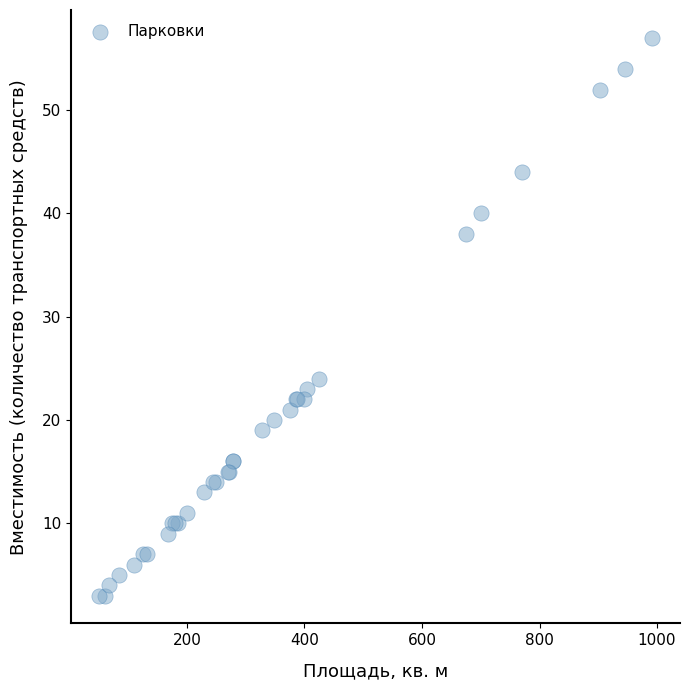

What Y value in the scatter plot is closest to 30?

24